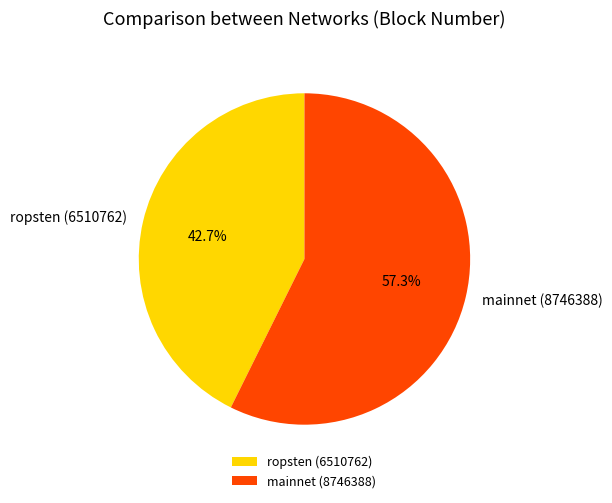

Which slice is the largest?

mainnet (8746388)